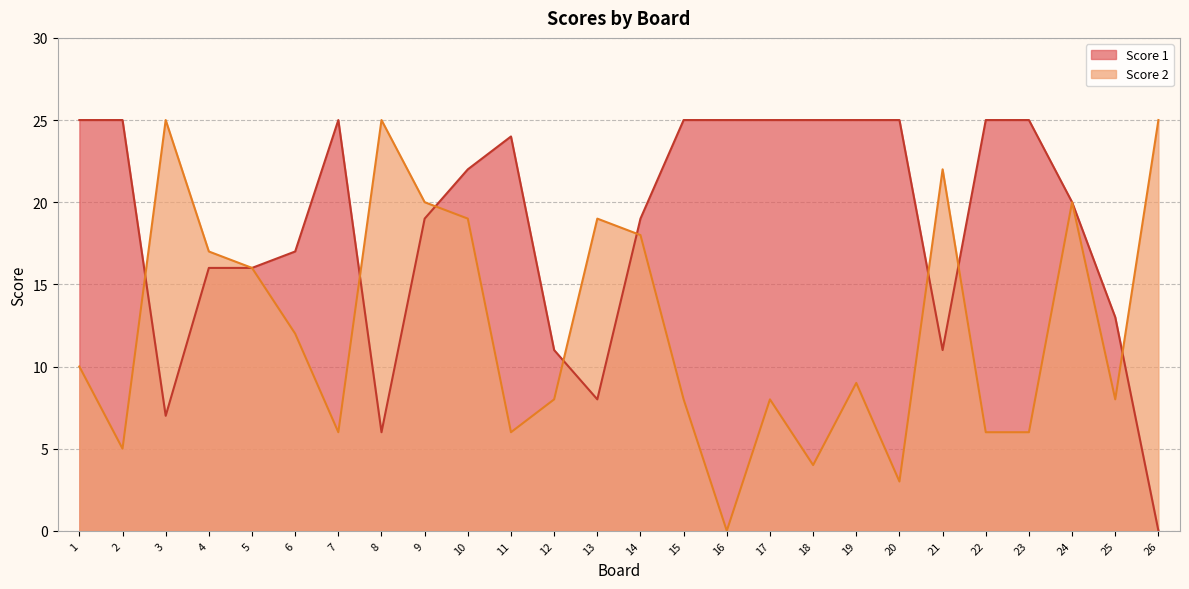

Is it true that Score 1 equals 25 at 23?

True